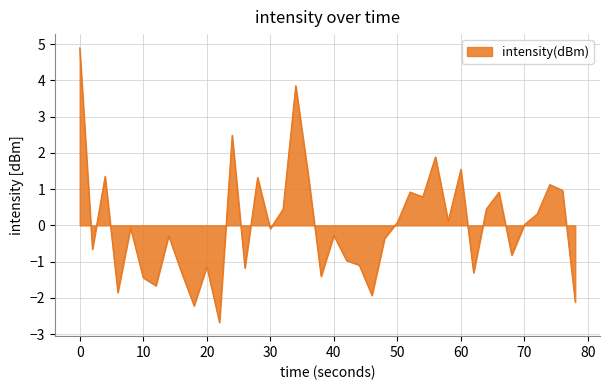

What is the smallest value displayed?

-2.7